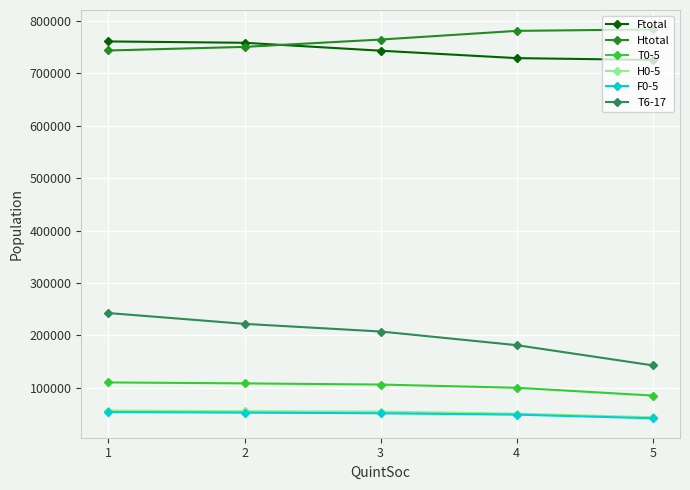

Is the value of T6-17 at 4 greater than the value of F0-5 at 3?

Yes